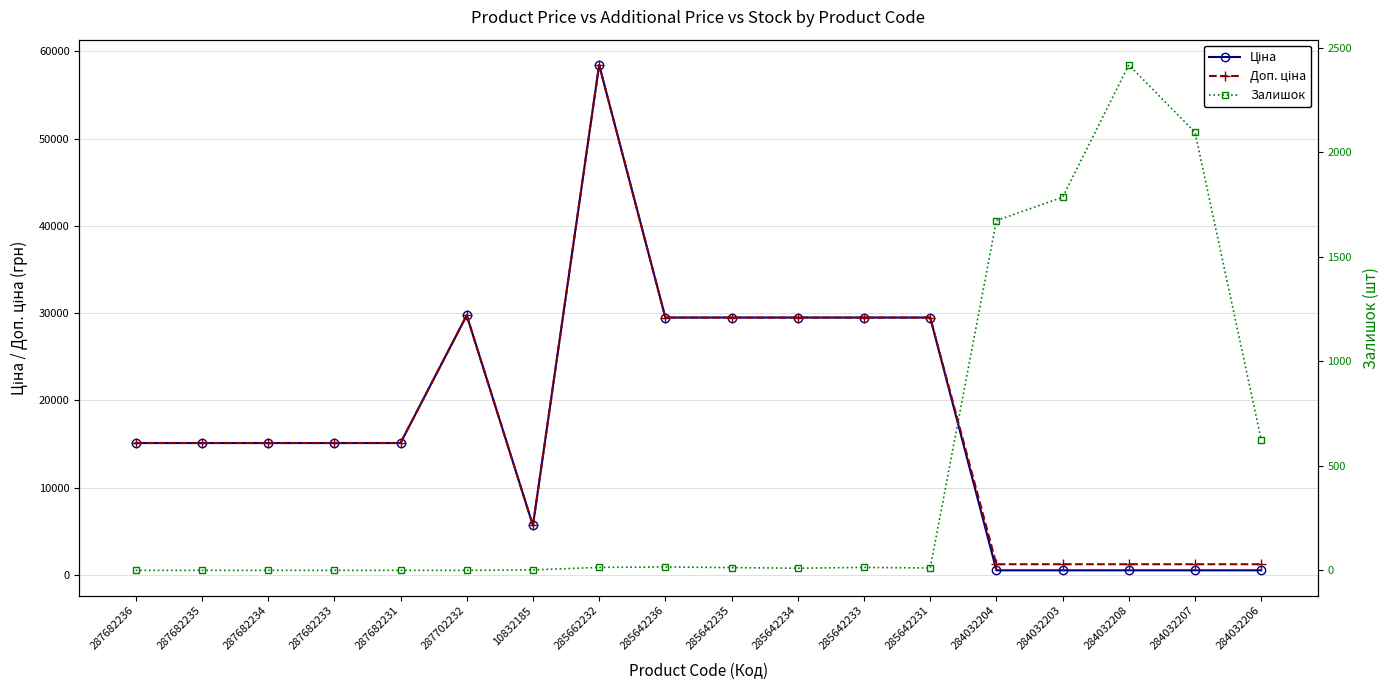

What is the difference between the maximum and minimum values in the Залишок series?

2419.0